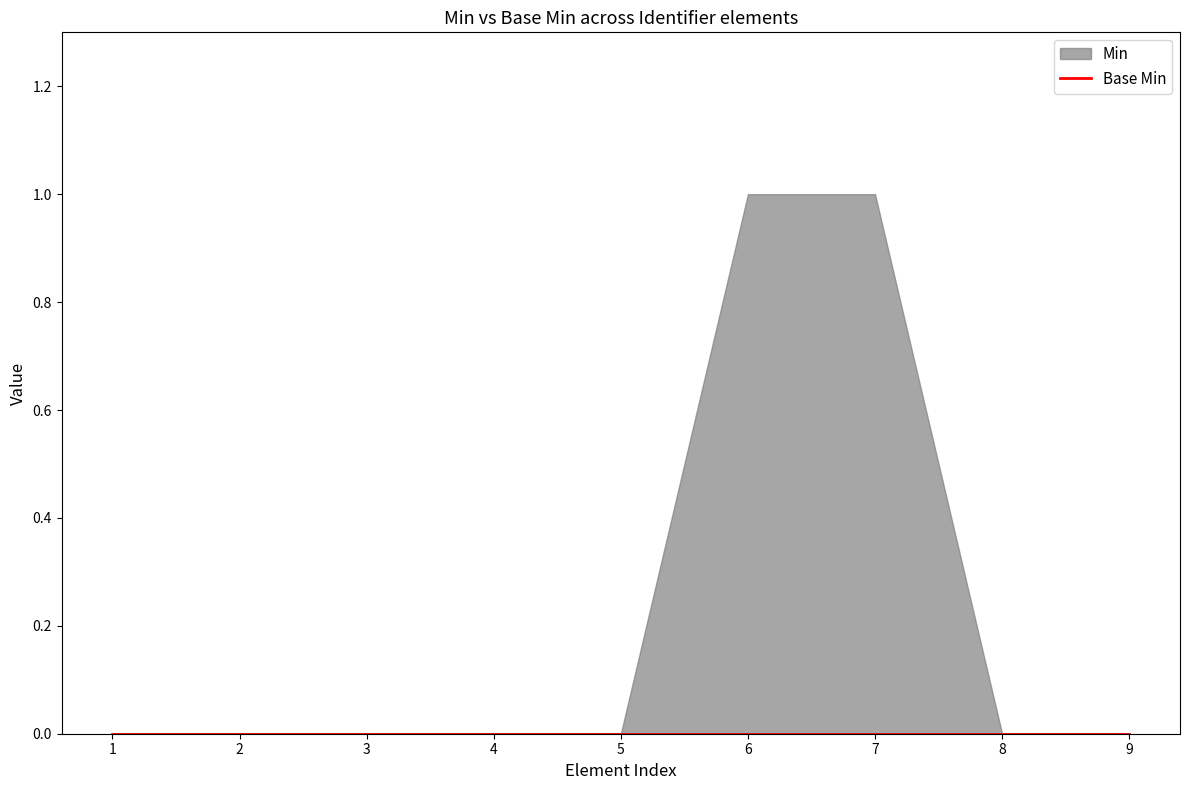

True or false: Base Min and Min cross at least once.

False